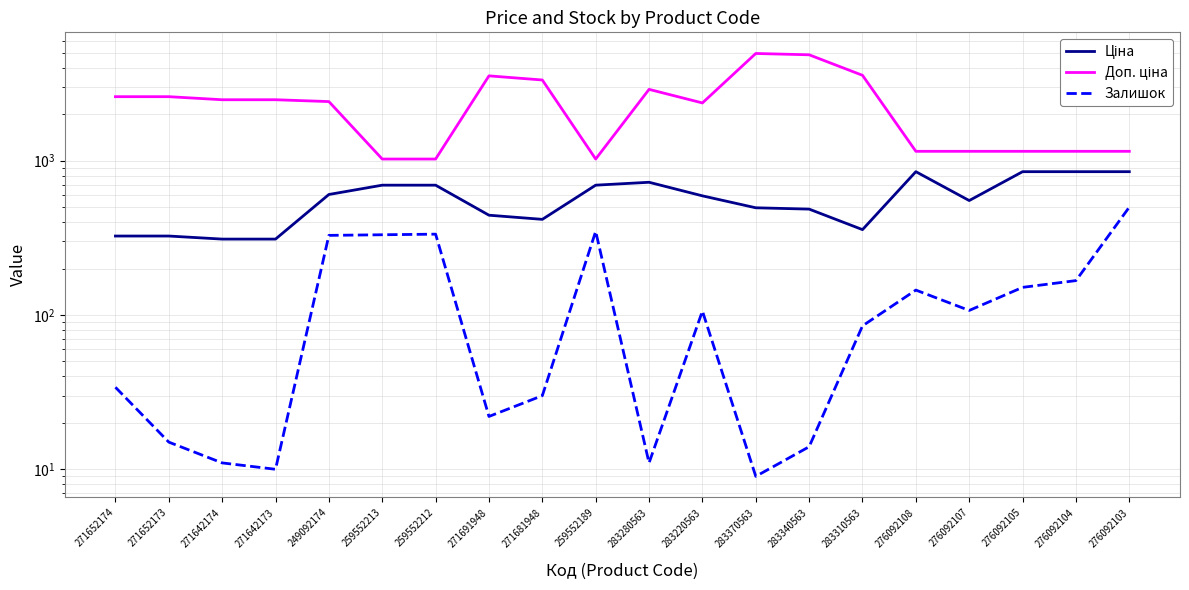

Reading right to left, transcribe all the data shown in this chart.

Ціна: 276092103=848.4	276092104=848.4	276092105=848.4	276092107=551.5	276092108=848.4	283310563=357.4	283340563=485.4	283370563=495.0	283220563=591.6	283280563=724.5	259552189=693.7	271681948=416.6	271691948=443.1	259552212=693.7	259552213=693.7	249092174=603.7	271642173=310.3	271642174=310.3	271652173=324.8	271652174=324.8
Доп. ціна: 276092103=1149.7	276092104=1149.7	276092105=1149.7	276092107=1149.7	276092108=1149.7	283310563=3573.9	283340563=4853.8	283370563=4950.4	283220563=2366.5	283280563=2897.8	259552189=1024.6	271681948=3332.5	271691948=3545.0	259552212=1024.6	259552213=1024.6	249092174=2414.8	271642173=2482.4	271642174=2482.4	271652173=2598.3	271652174=2598.3
Залишок: 276092103=500.0	276092104=167.0	276092105=151.0	276092107=107.0	276092108=145.0	283310563=85.0	283340563=14.0	283370563=9.0	283220563=106.0	283280563=11.0	259552189=348.0	271681948=30.0	271691948=22.0	259552212=334.0	259552213=331.0	249092174=328.0	271642173=10.0	271642174=11.0	271652173=15.0	271652174=34.0